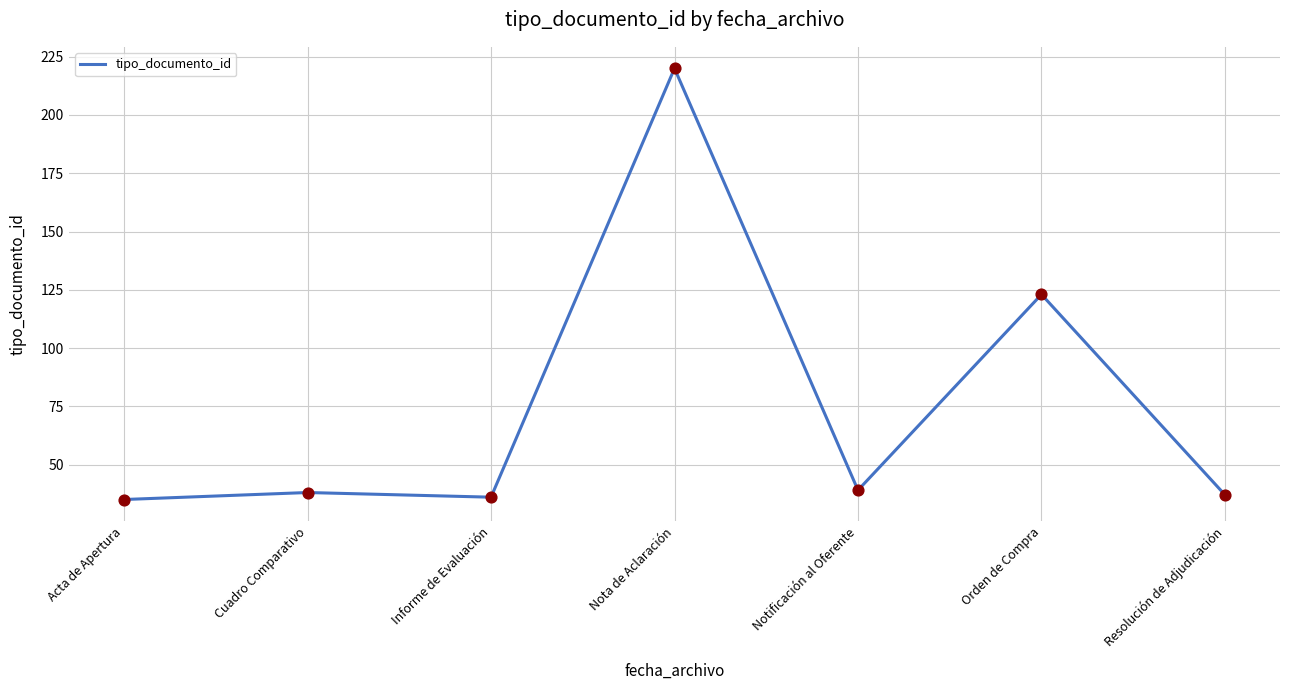

Between Informe de Evaluación and Notificación al Oferente, which is larger?

Notificación al Oferente